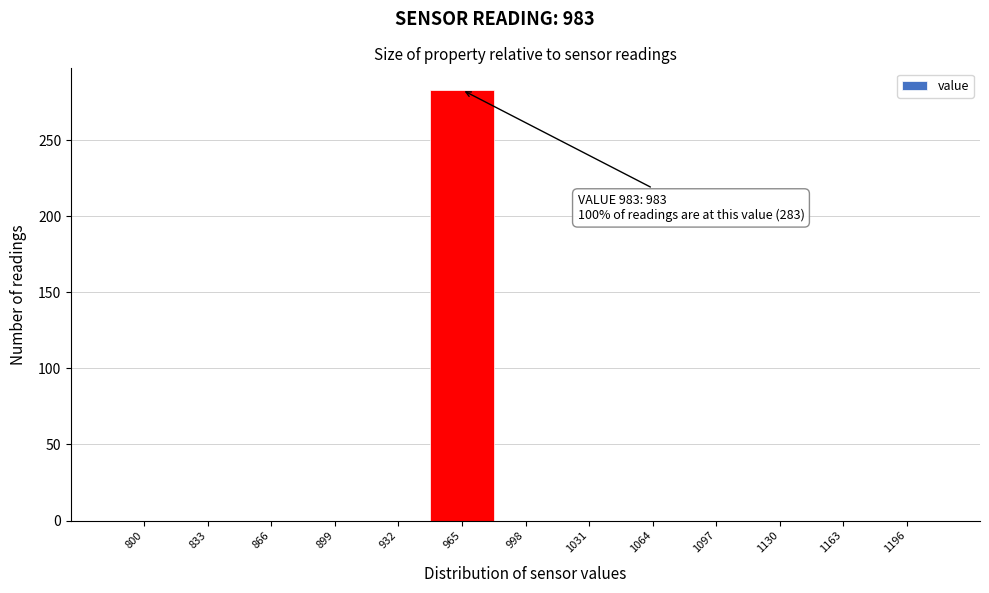

Reading left to right, list all the values displayed in this chart.

800=0	833=0	866=0	899=0	932=0	965=283	998=0	1031=0	1064=0	1097=0	1130=0	1163=0	1196=0